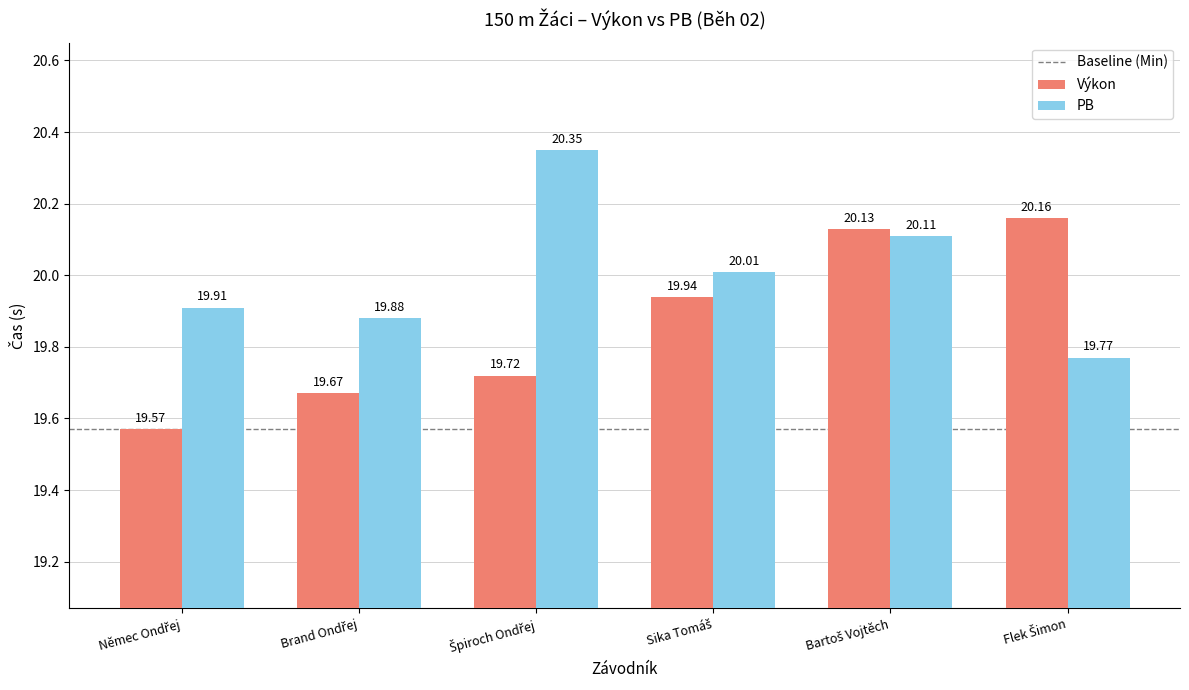

What is the average value of the PB series?

20.0